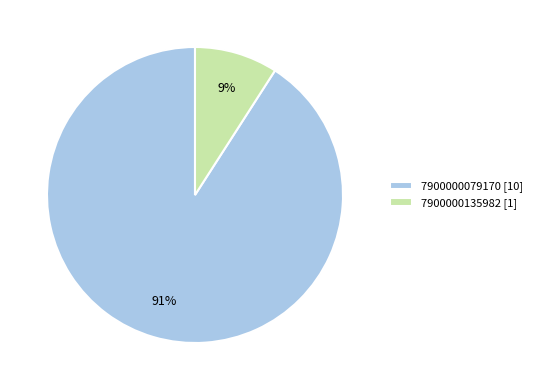

To the nearest percent, what is the difference between the 7900000079170 and 7900000135982 slice percentages?

82%